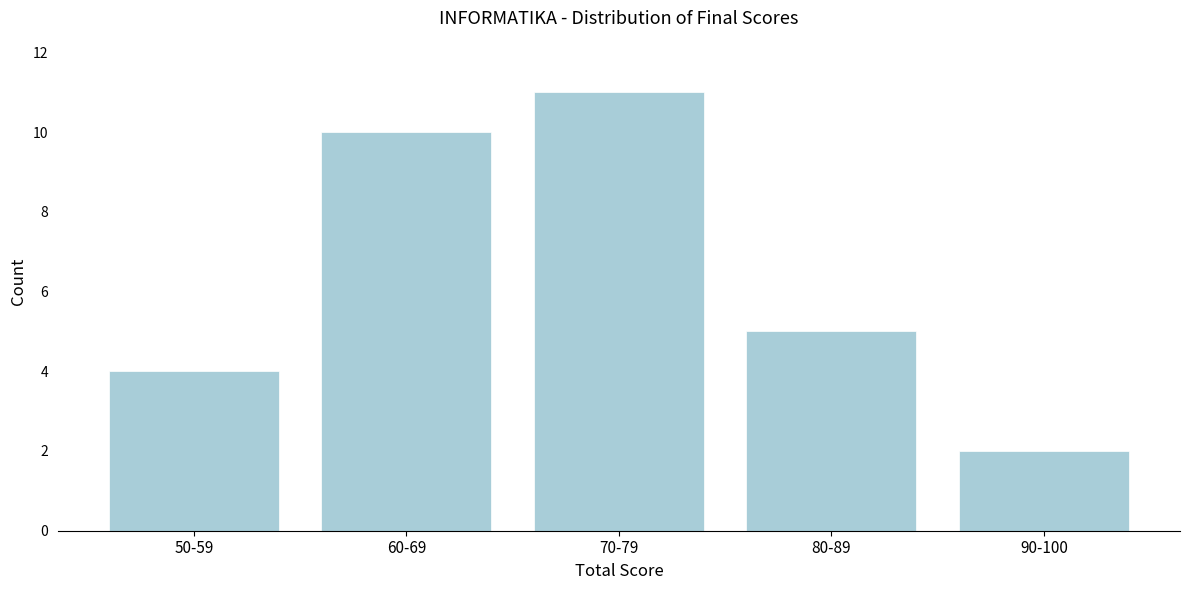

Reading left to right, extract all data points from this chart.

50-59=4	60-69=10	70-79=11	80-89=5	90-100=2